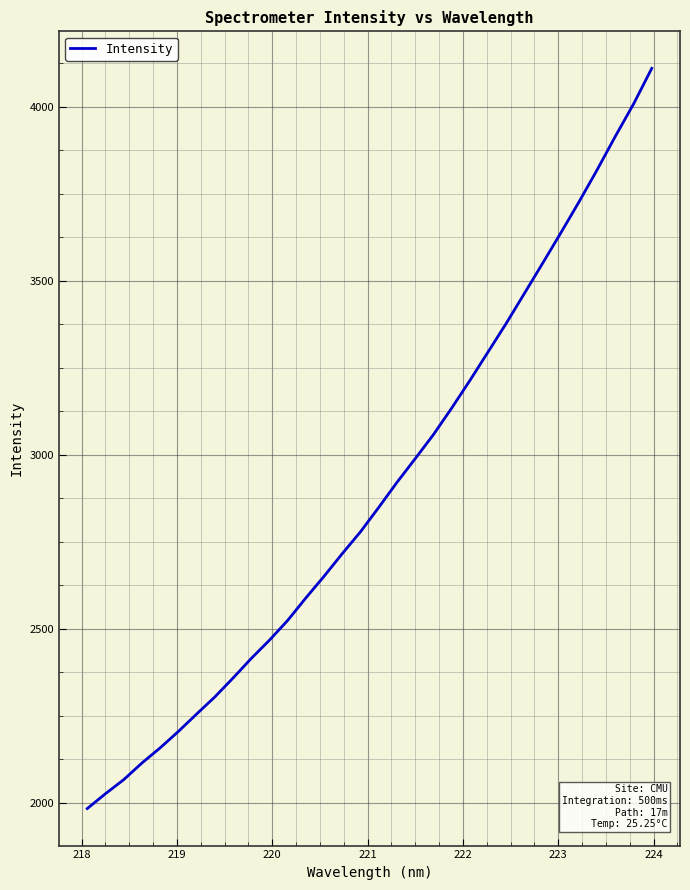

What is the difference between the maximum and minimum values?

2127.0